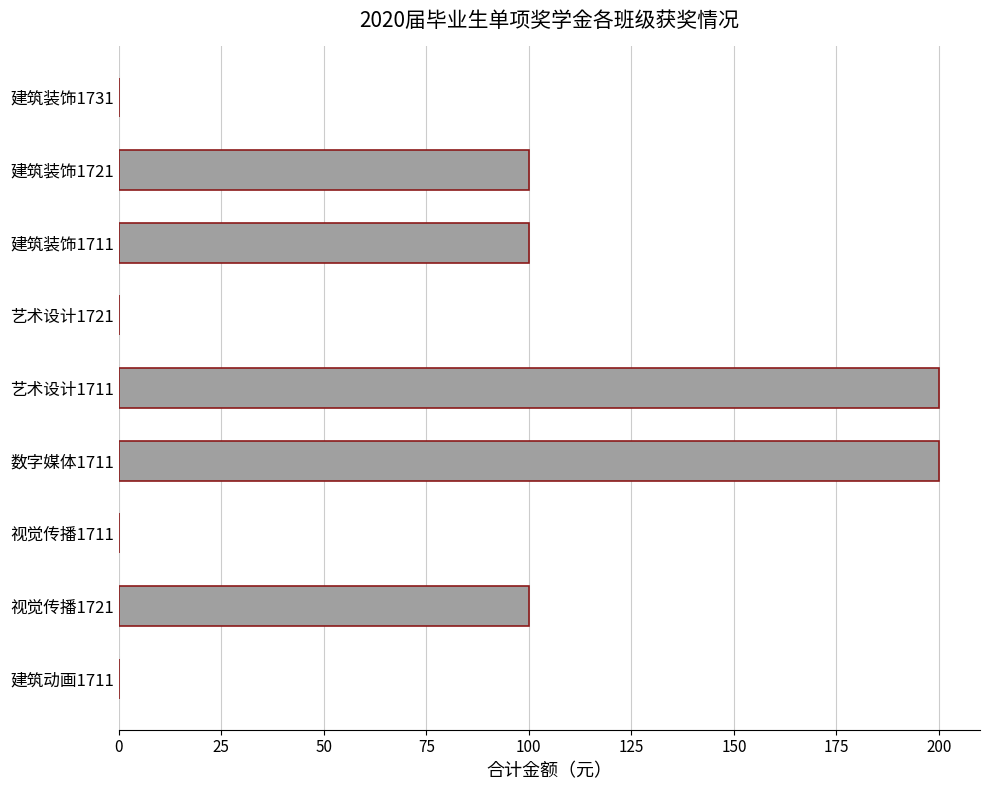

Approximately how many times larger is the value at 建筑装饰1711 compared to 数字媒体1711?

0.5